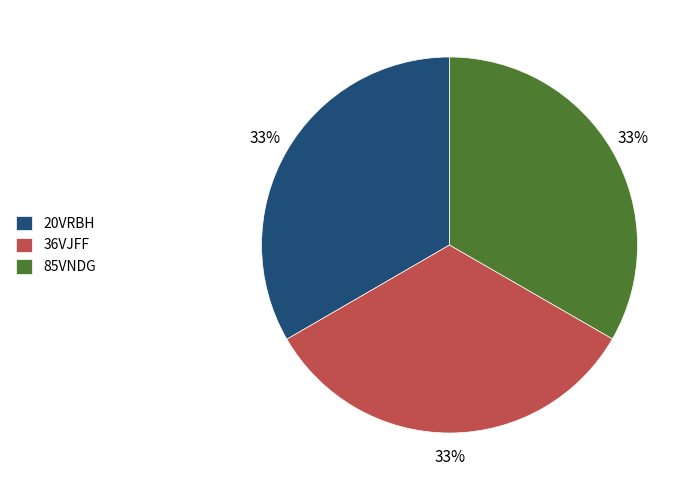

To the nearest percent, what percentage of the pie is 36VJFF?

33%